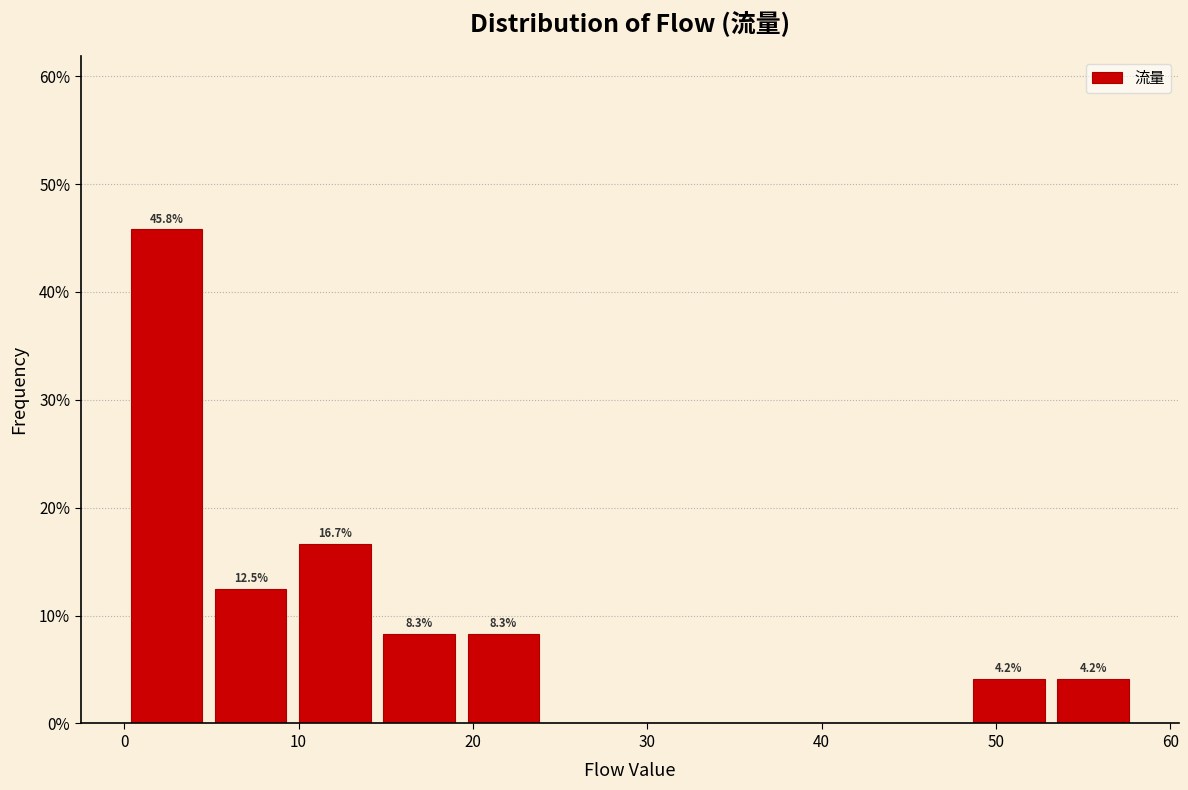

Which range on the x-axis has the tallest bar?

0 to 5